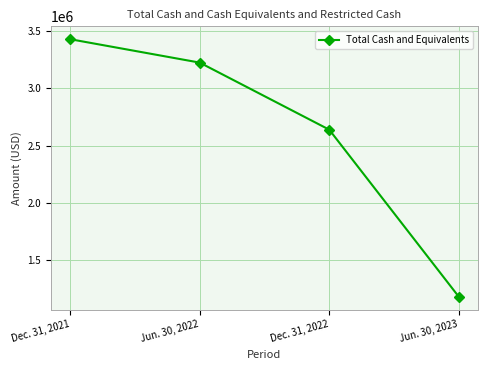

Between Dec. 31, 2021 and Jun. 30, 2023, which is larger?

Dec. 31, 2021